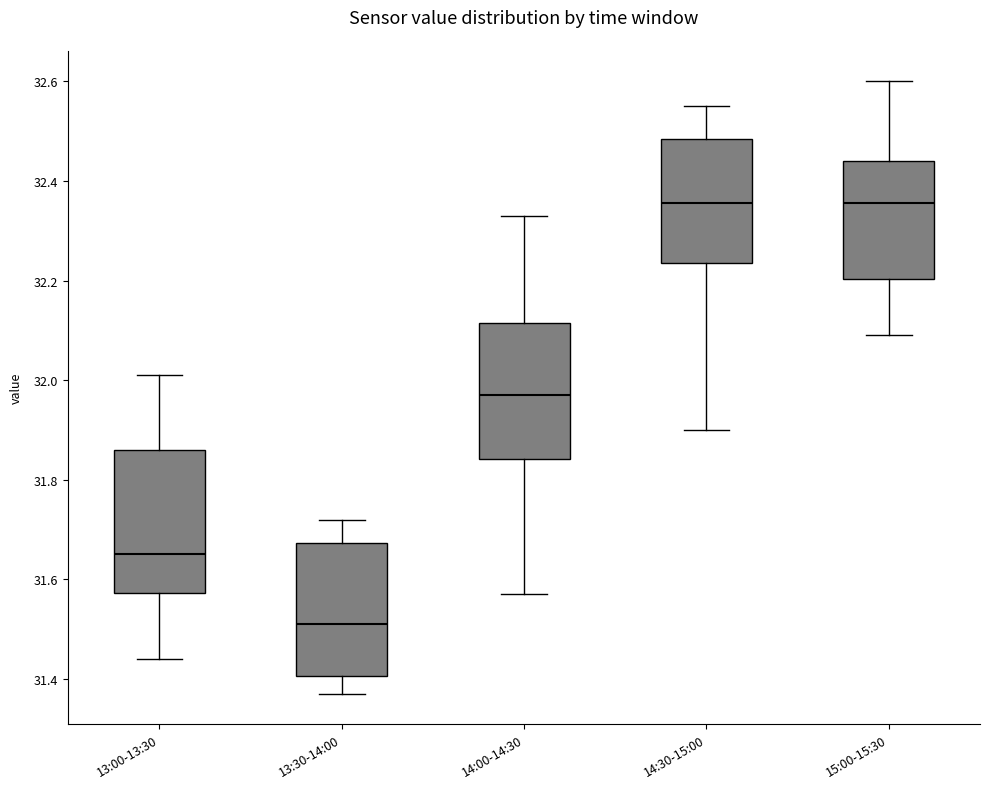

Reading left to right, read every box against the y-axis: the position of its median line, the range the box covers, and the ends of its whiskers. The values are not printed on the chart, so give them approximately, as read against the axis.

13:00-13:30: median 31.66, box 31.58 to 31.86, whiskers 31.44 to 32.02
13:30-14:00: median 31.52, box 31.40 to 31.68, whiskers 31.38 to 31.72
14:00-14:30: median 31.98, box 31.84 to 32.12, whiskers 31.58 to 32.34
14:30-15:00: median 32.36, box 32.24 to 32.48, whiskers 31.90 to 32.56
15:00-15:30: median 32.36, box 32.20 to 32.44, whiskers 32.10 to 32.60